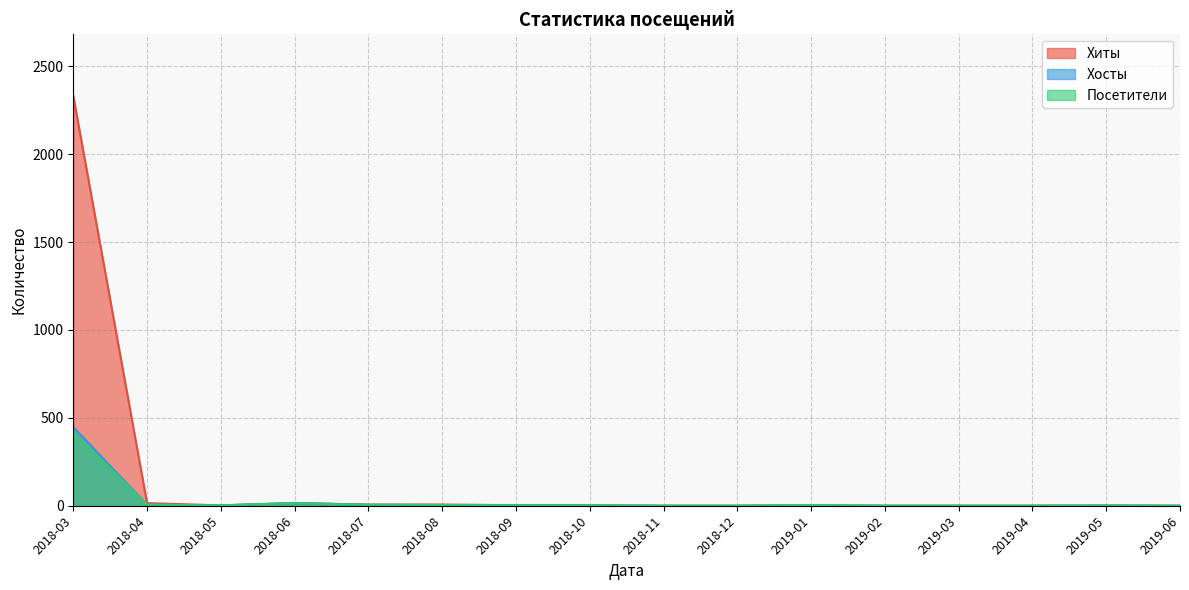

Which series has the widest spread of values?

Хиты